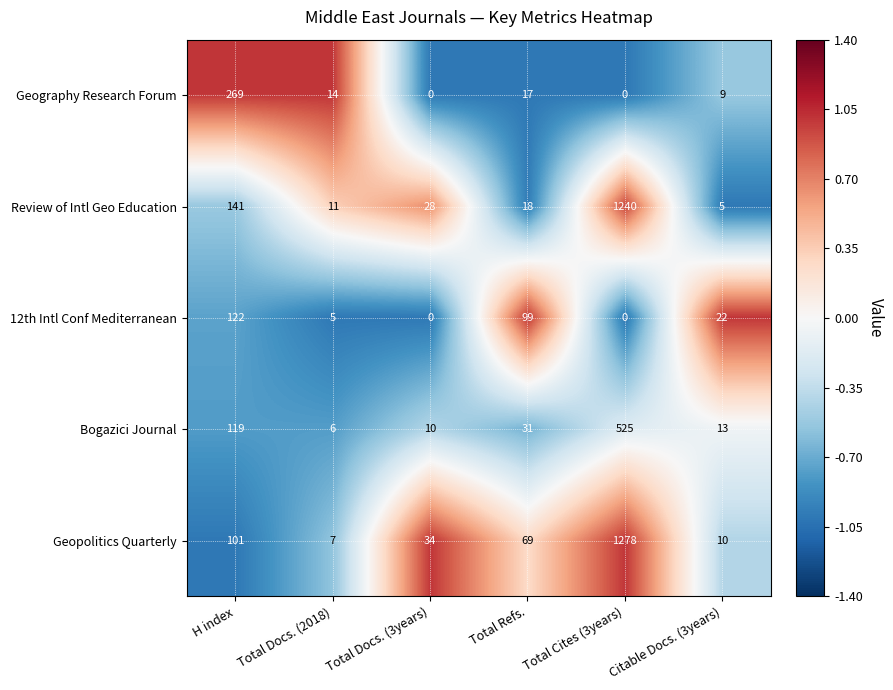

What is the difference between the maximum and minimum values in the Review of Intl Geo Education series?

1235